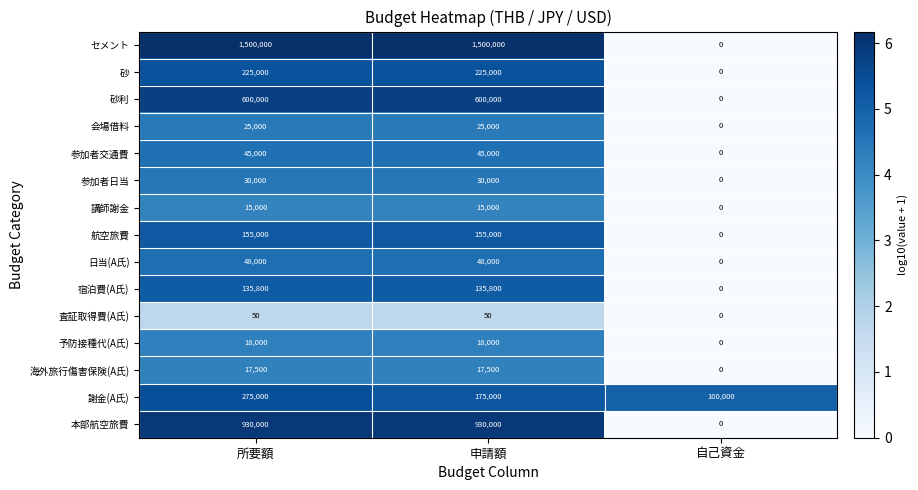

What is the maximum value shown in the chart?

1500000